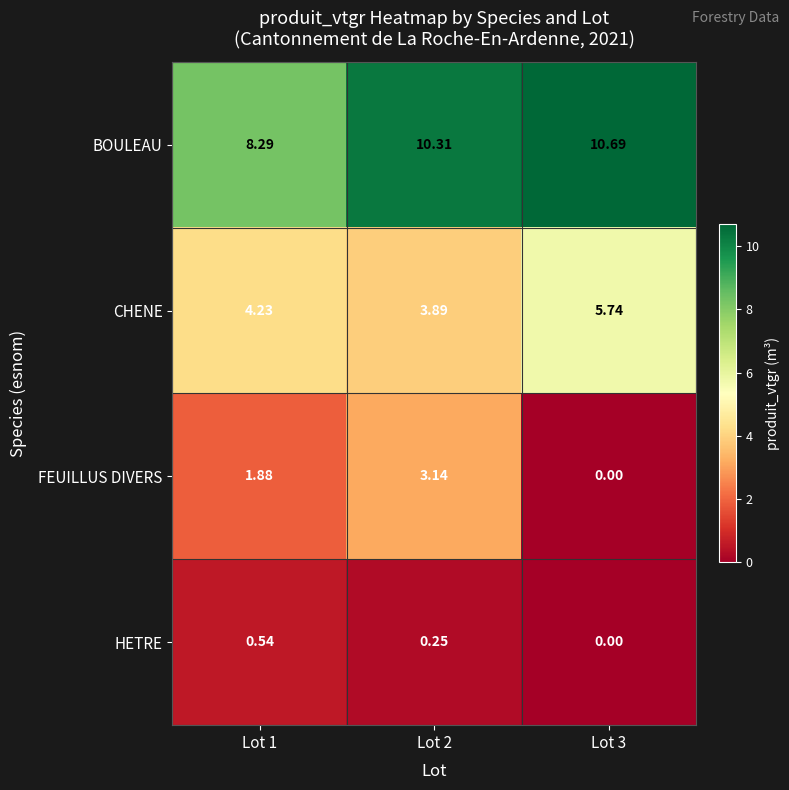

List the series in order of their peak value, lowest first.

HETRE, FEUILLUS DIVERS, CHENE, BOULEAU